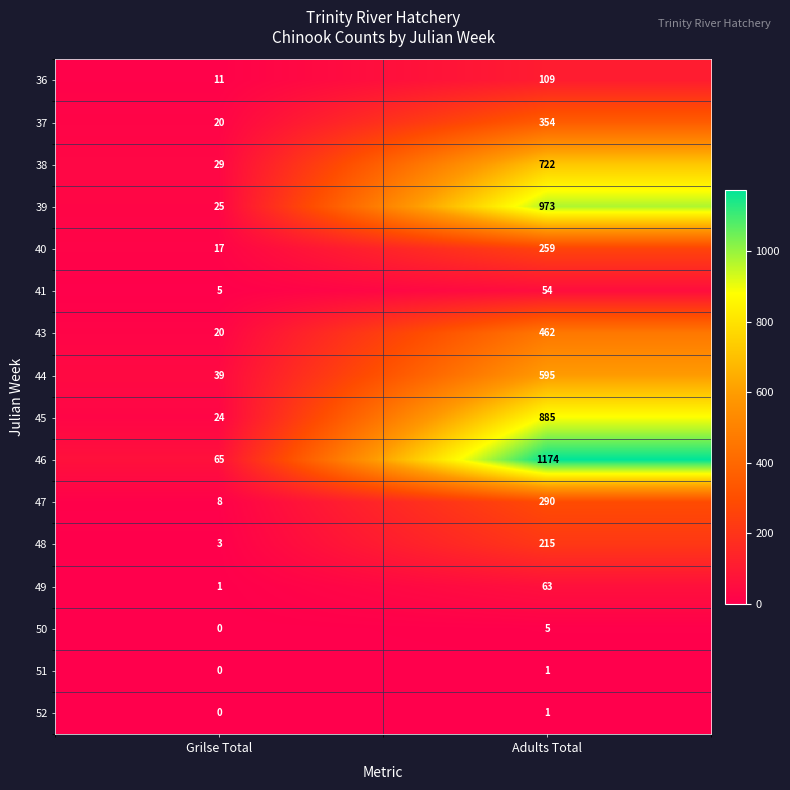

Which series has the largest total across all categories?

46